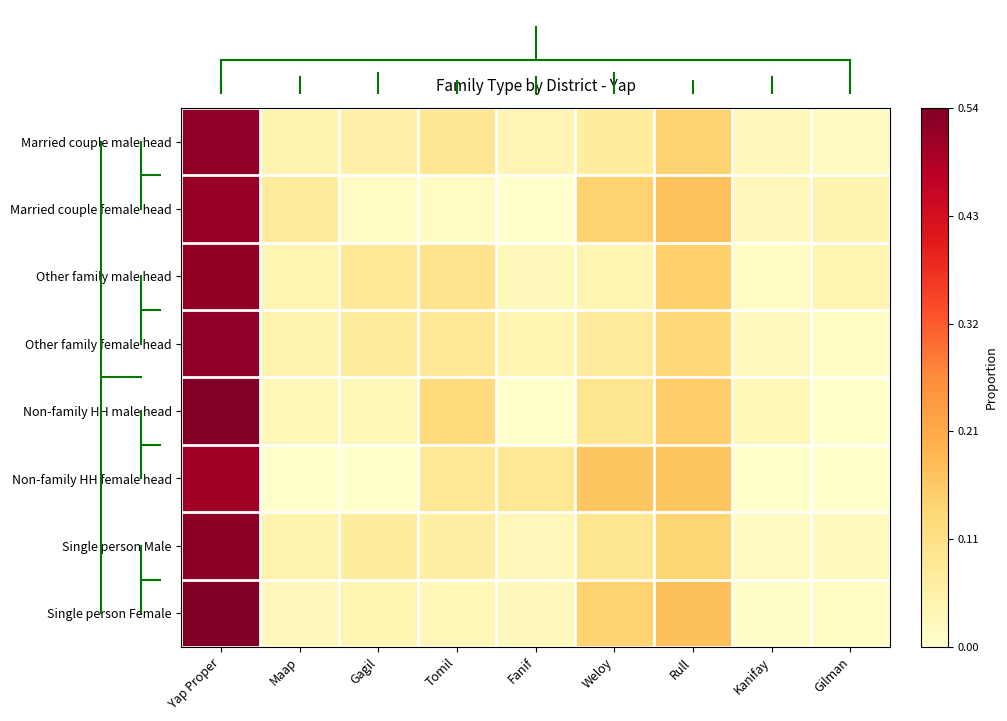

Which has a higher value, Gagil or Weloy?

Weloy